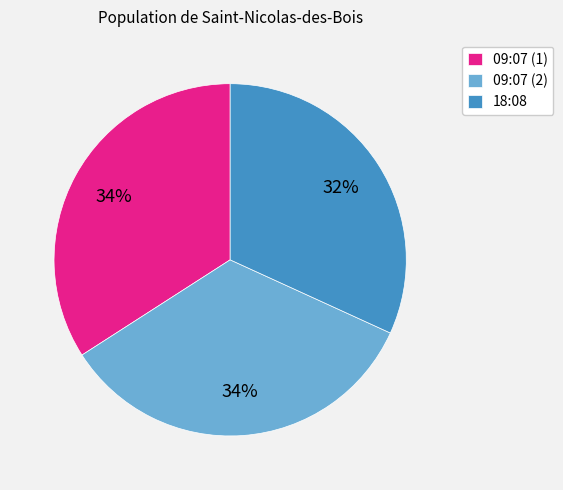

Is there any slice that represents more than half of the pie?

No